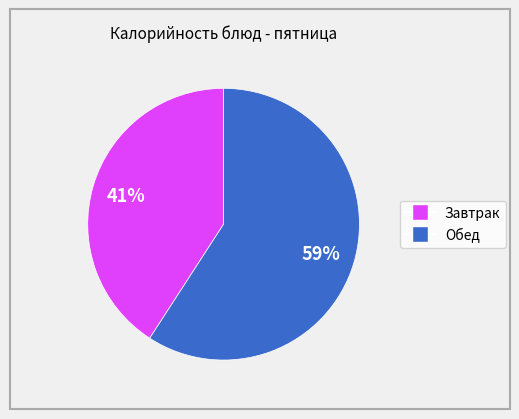

Count the number of slices in the pie.

2